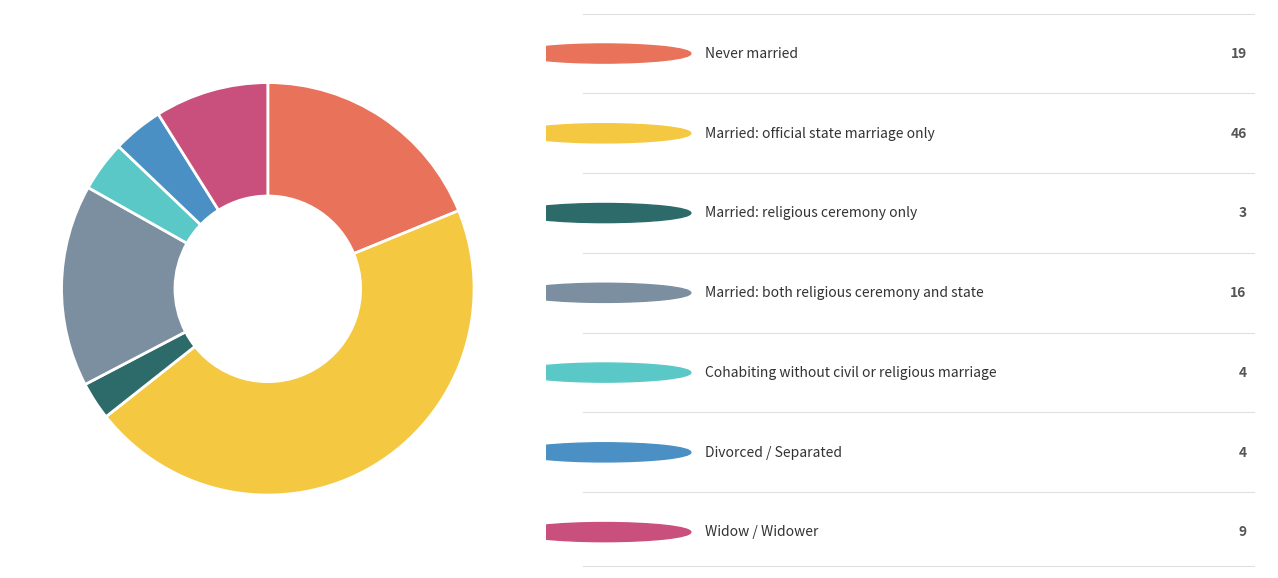

Is there a majority slice in this chart?

No